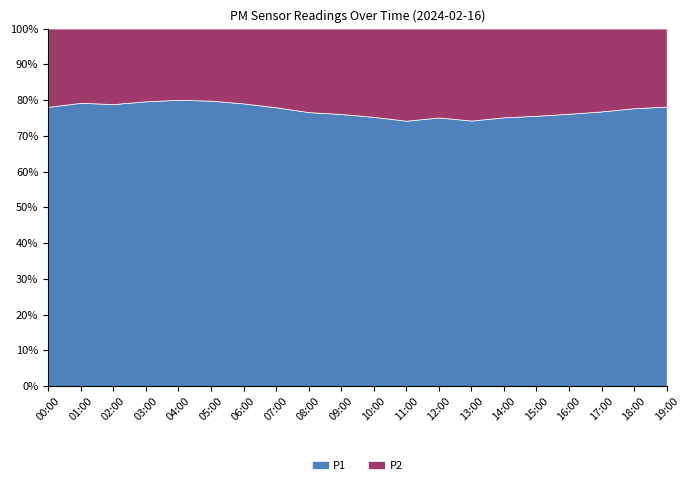

Which has a higher value, 00:00 or 05:00?

05:00